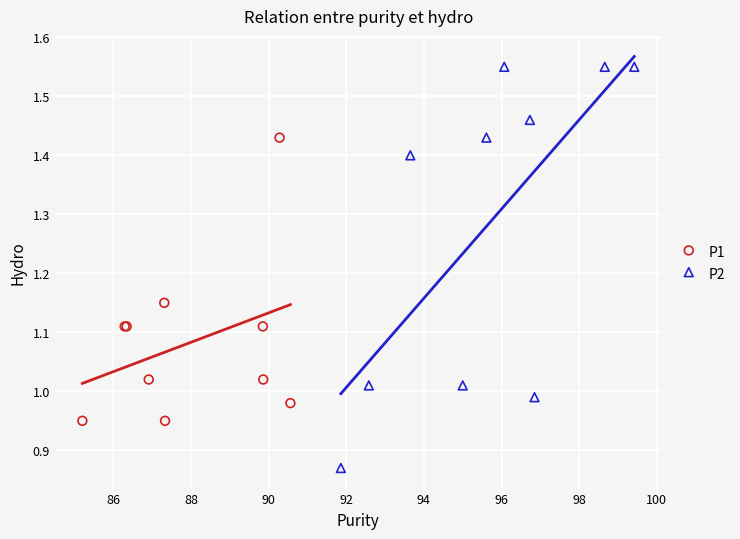

Which series has the widest spread of Y values?

P2